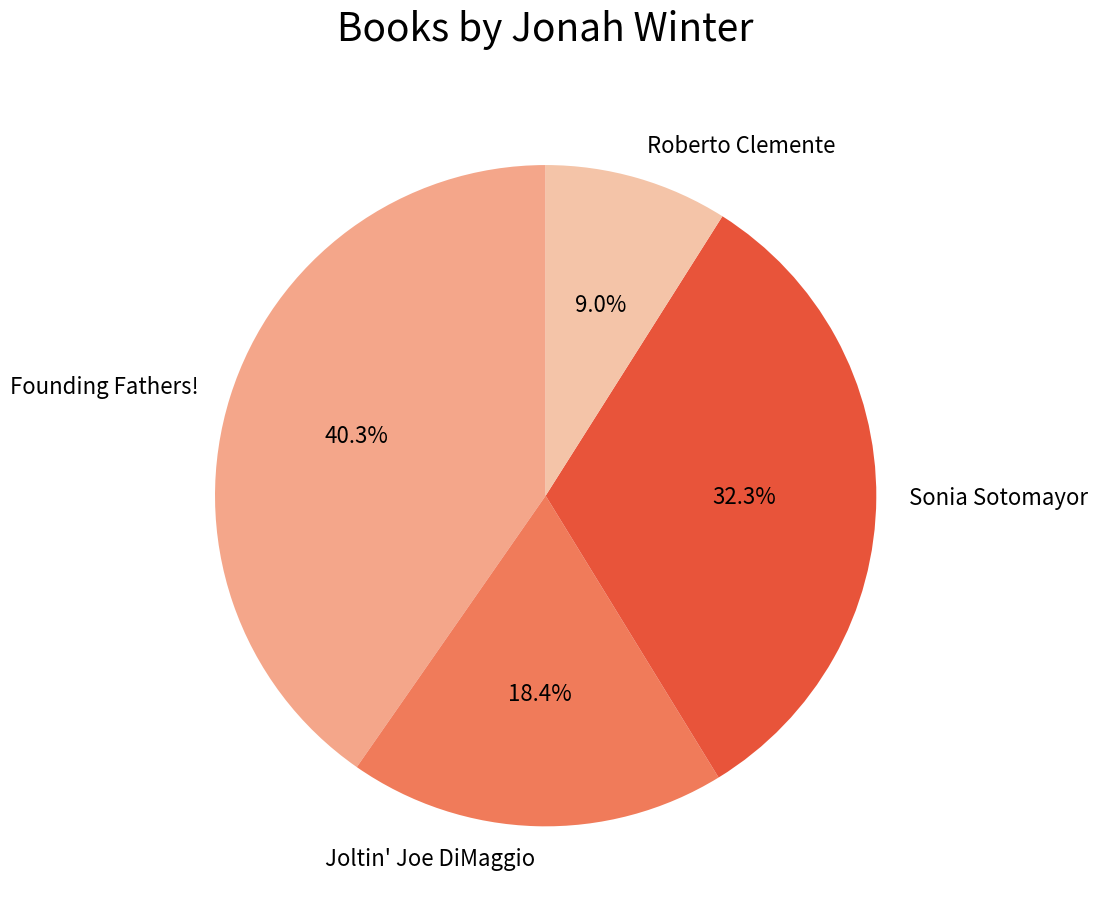

What is the smallest slice in the pie chart?

Roberto Clemente